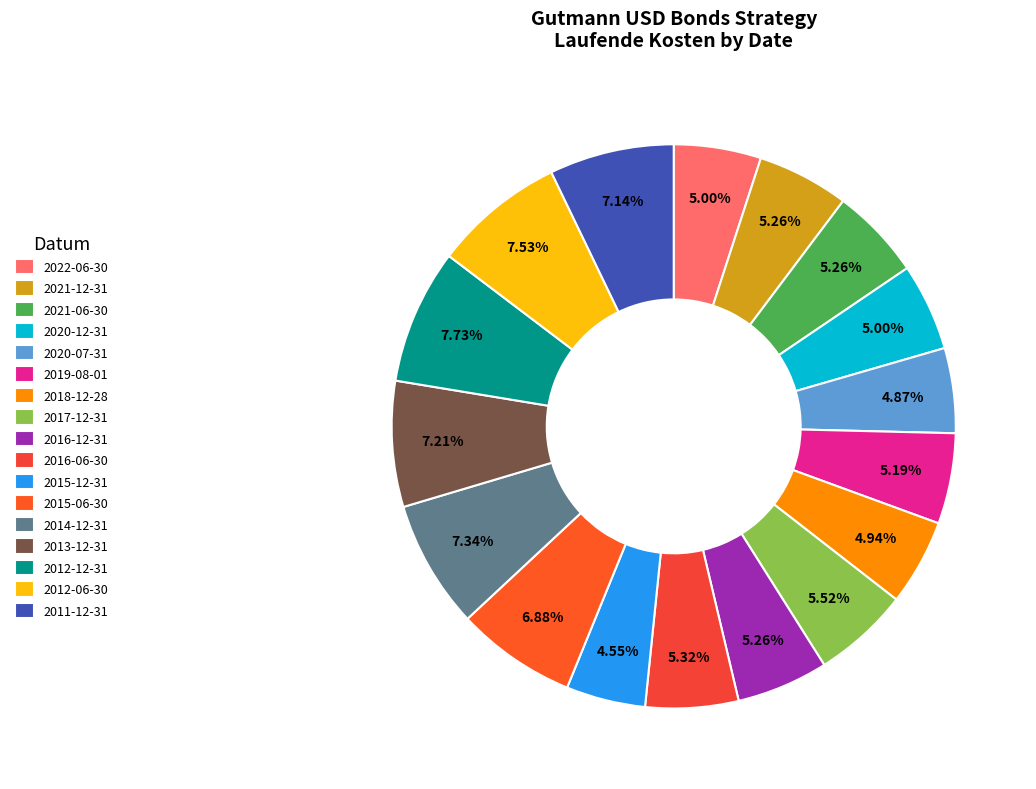

To the nearest percent, what is the difference between the 2015-06-30 and 2012-06-30 slice percentages?

1%